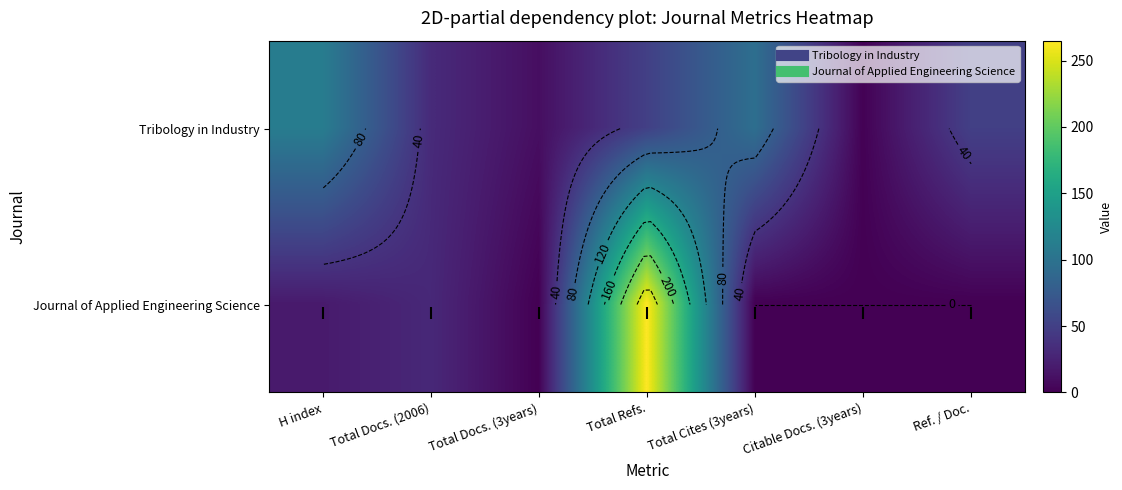

At how many categories does at least one series exceed 213?

1